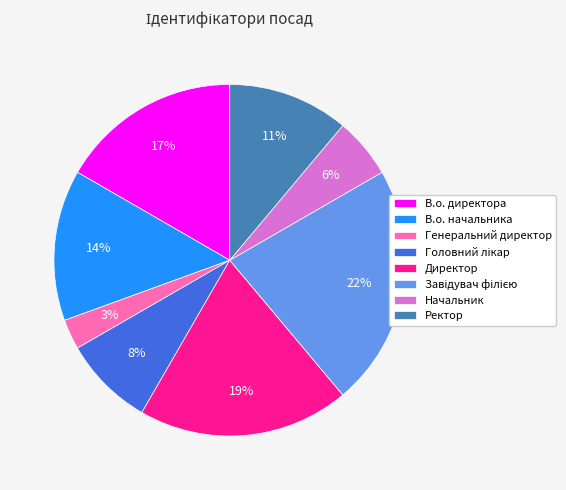

Combined, do Генеральний директор and В.о. директора account for over 50%?

No